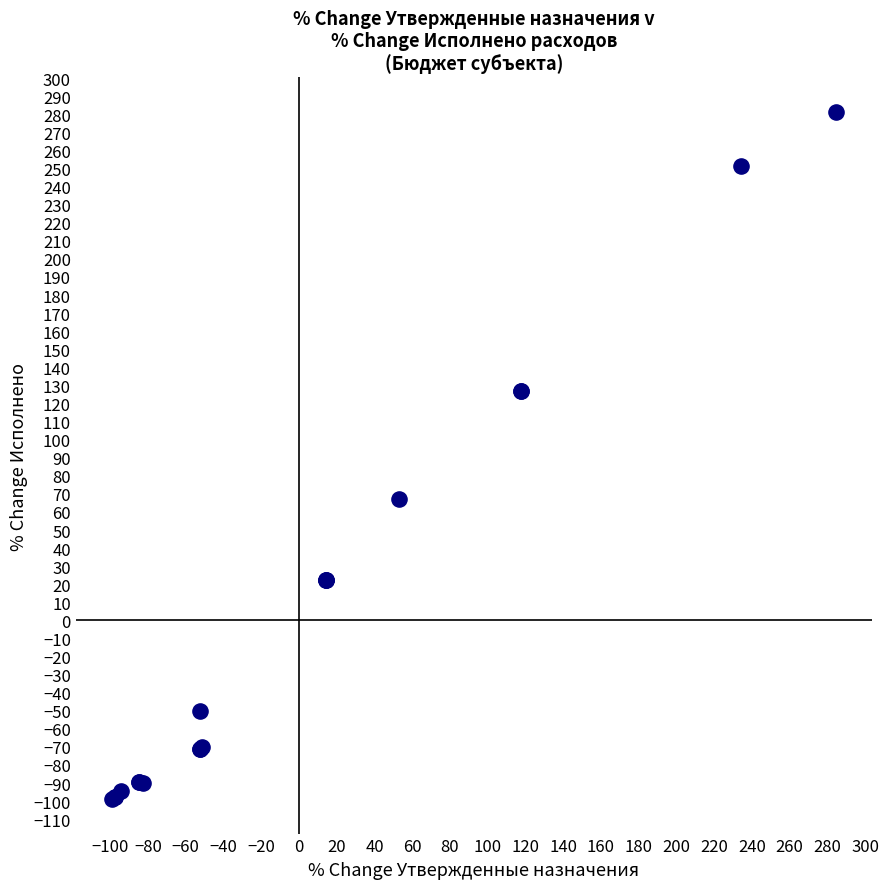

What Y value in the scatter plot is closest to 91?

67.0